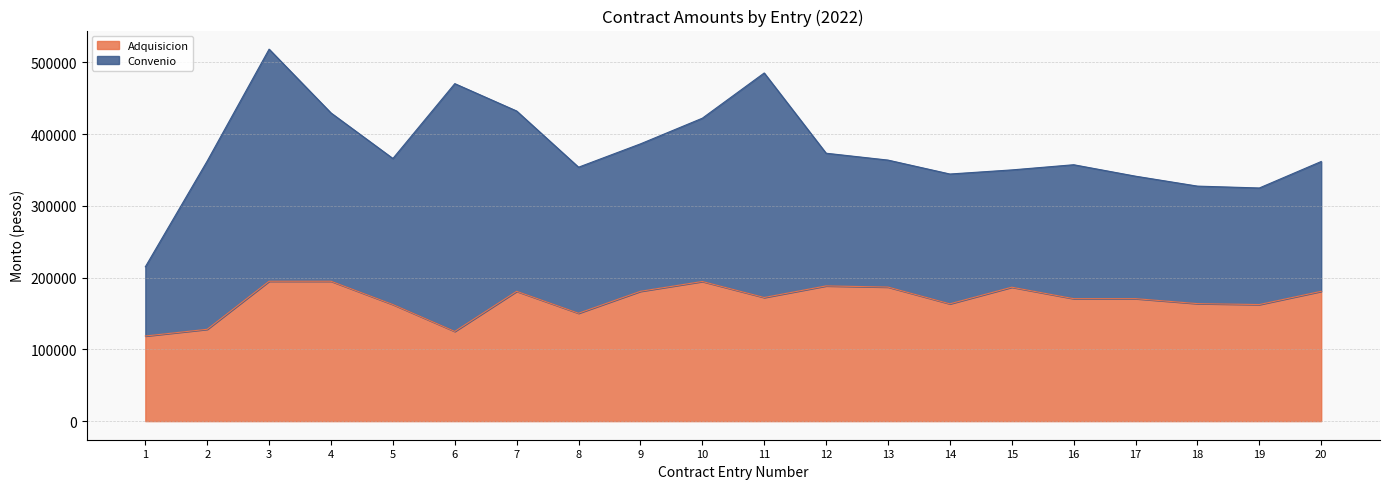

Rank the categories by value from lowest to highest.

1, 6, 2, 8, 19, 5, 14, 18, 16, 17, 11, 7, 9, 20, 15, 13, 12, 10, 3, 4